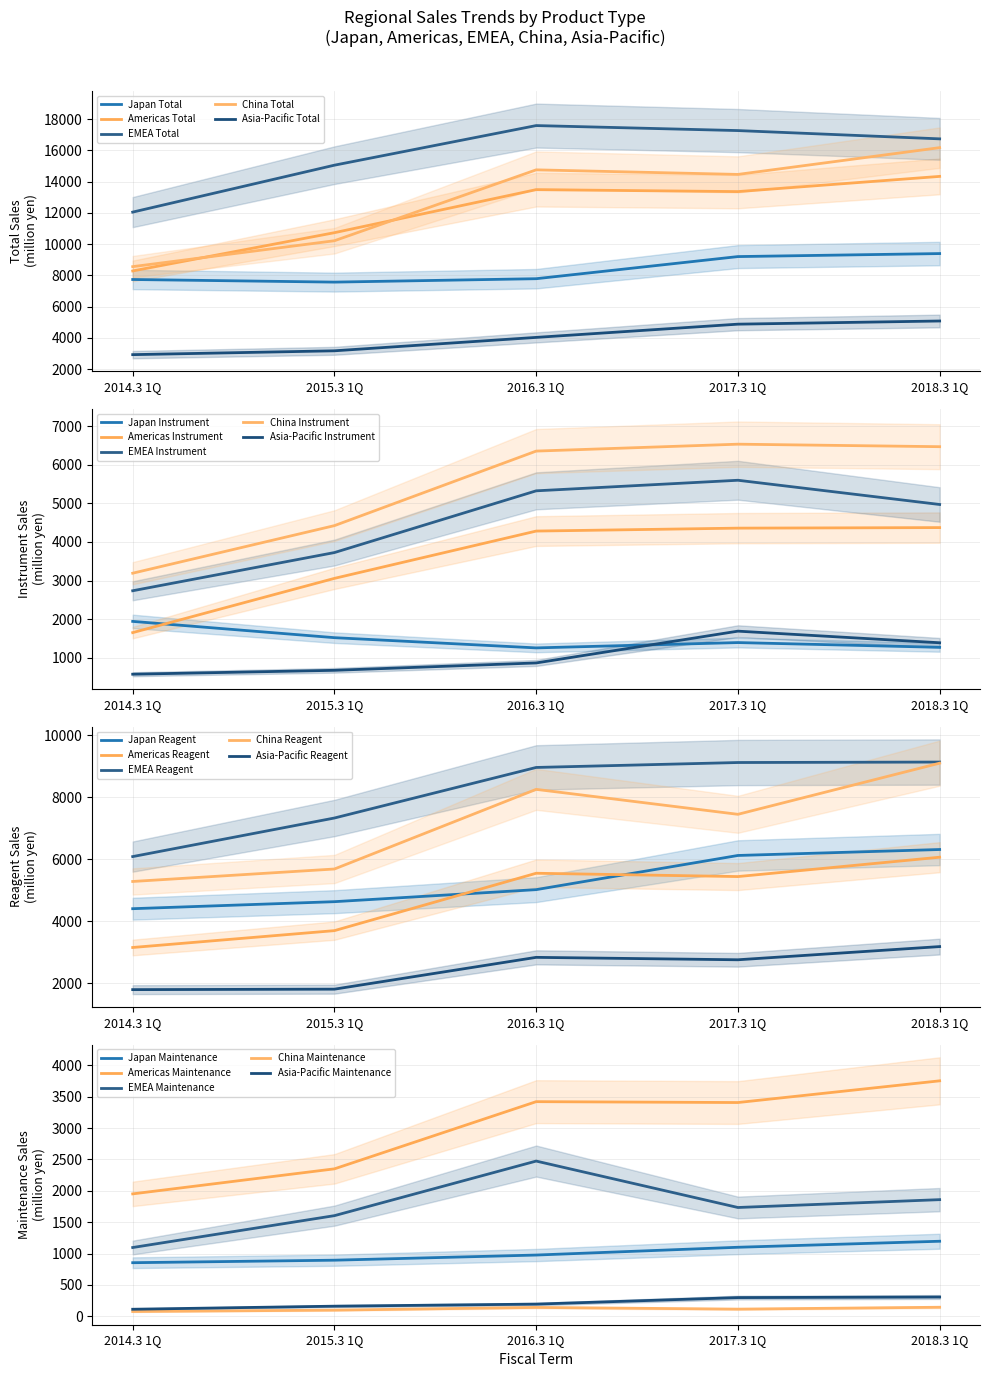

At which category does Grand Total reach its first local peak?

2016.3 1Q